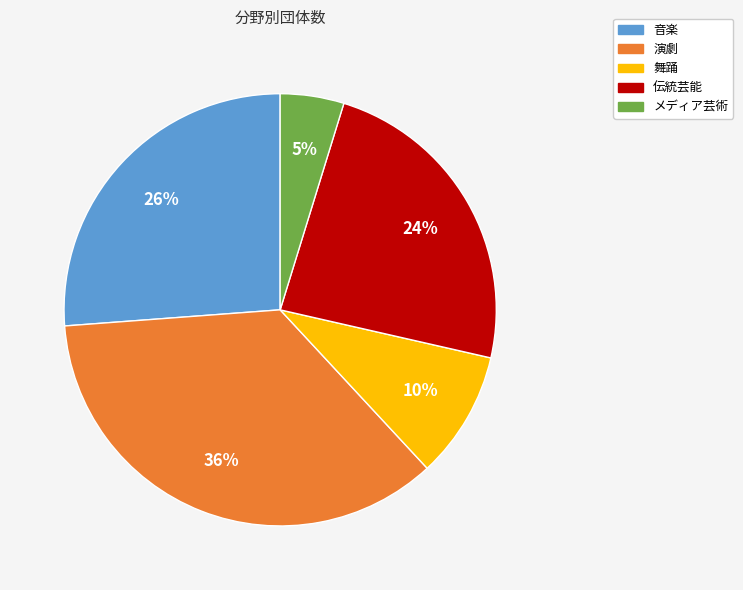

How many segments does this pie chart have?

5